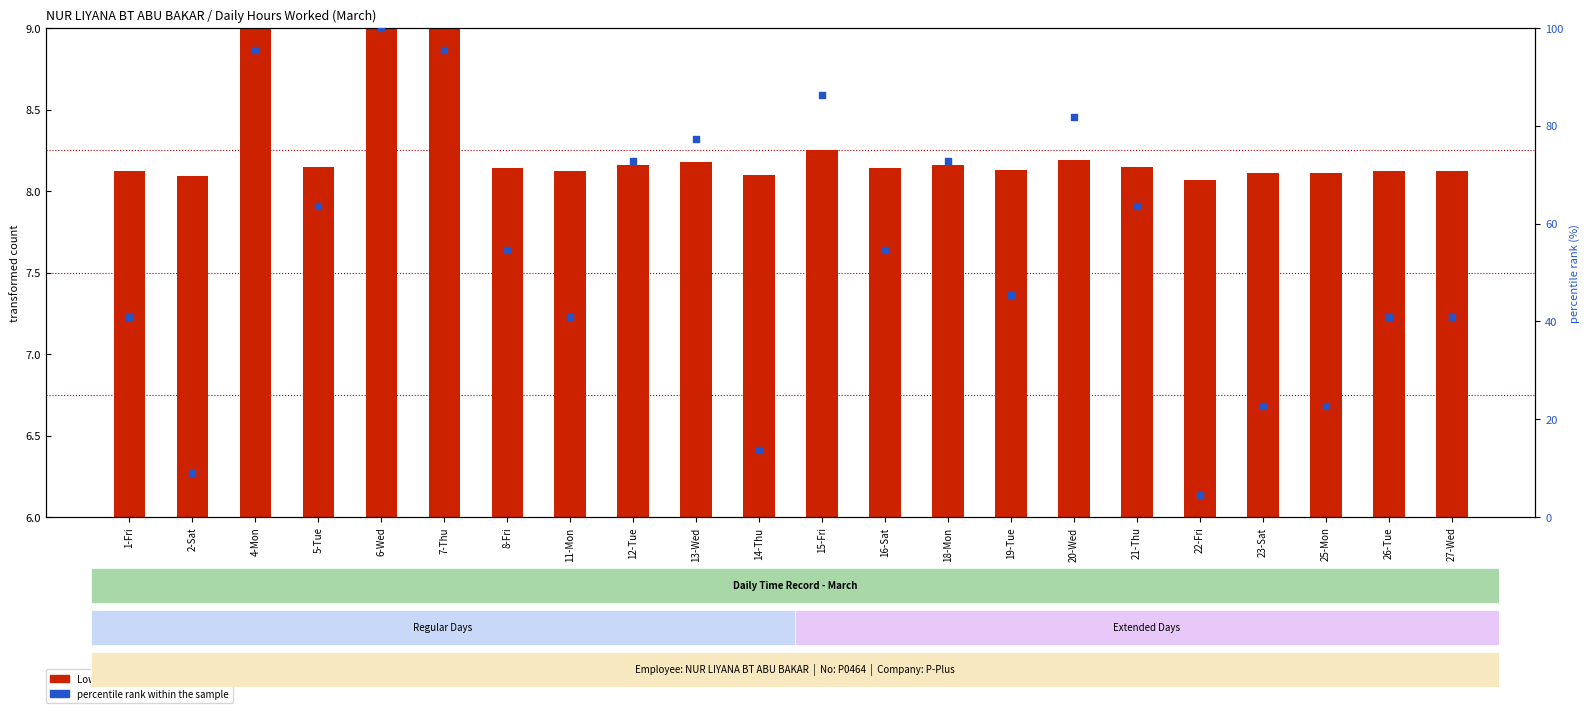

Is the value of Low (Hours Worked) at 11-Mon greater than the value of percentile rank within the sample at 26-Tue?

No